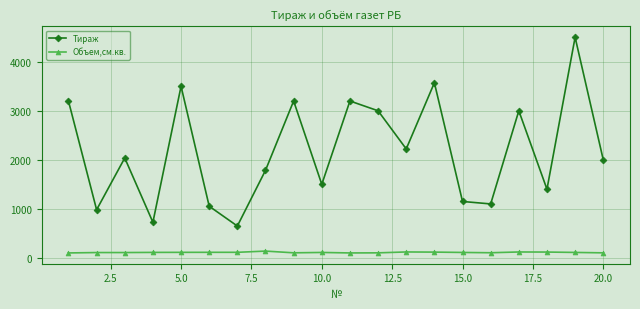

What are all the series names shown in the legend?

Тираж, Объем,см.кв.